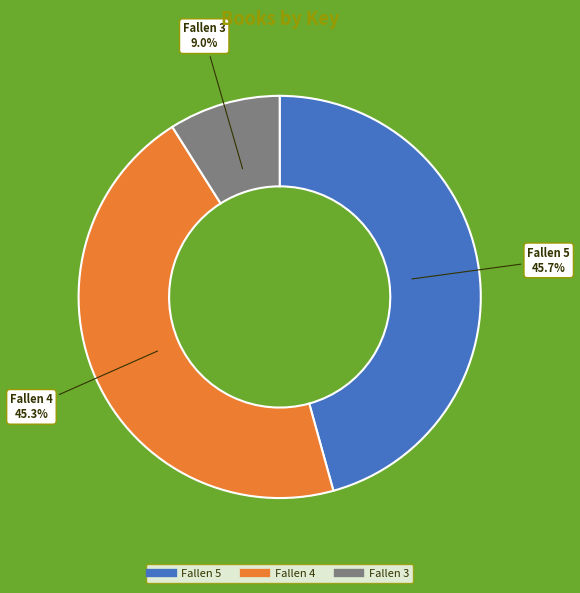

Count the number of slices in the pie.

3